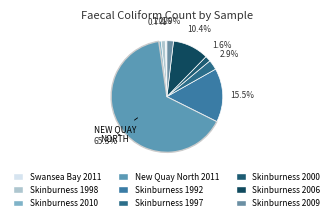

How many segments does this pie chart have?

9